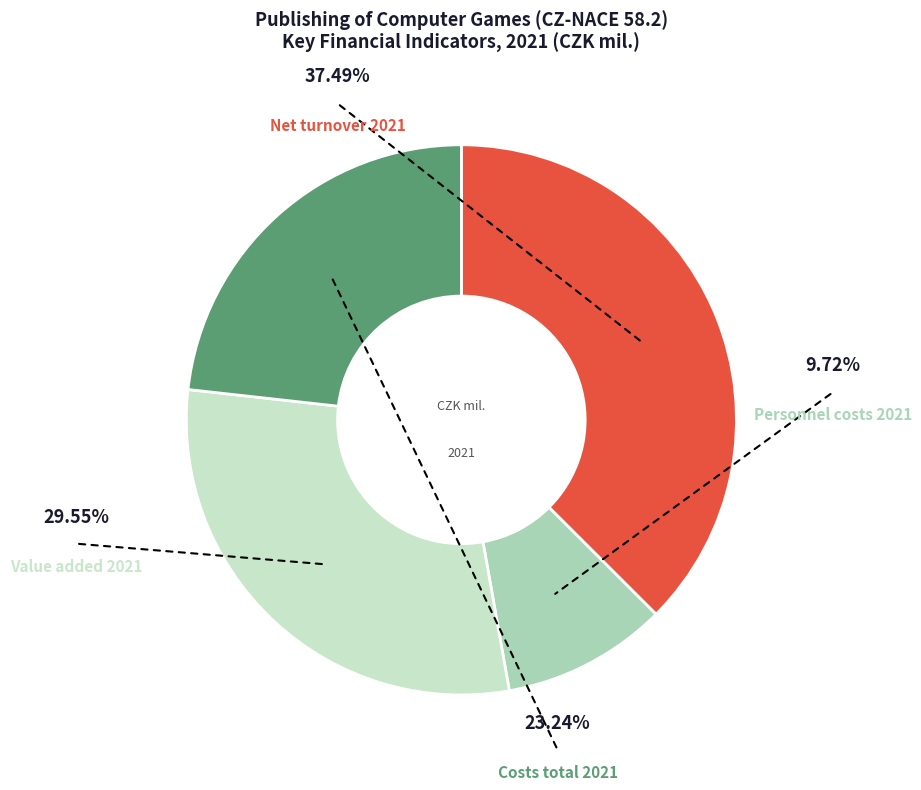

Is there any slice that represents more than half of the pie?

No